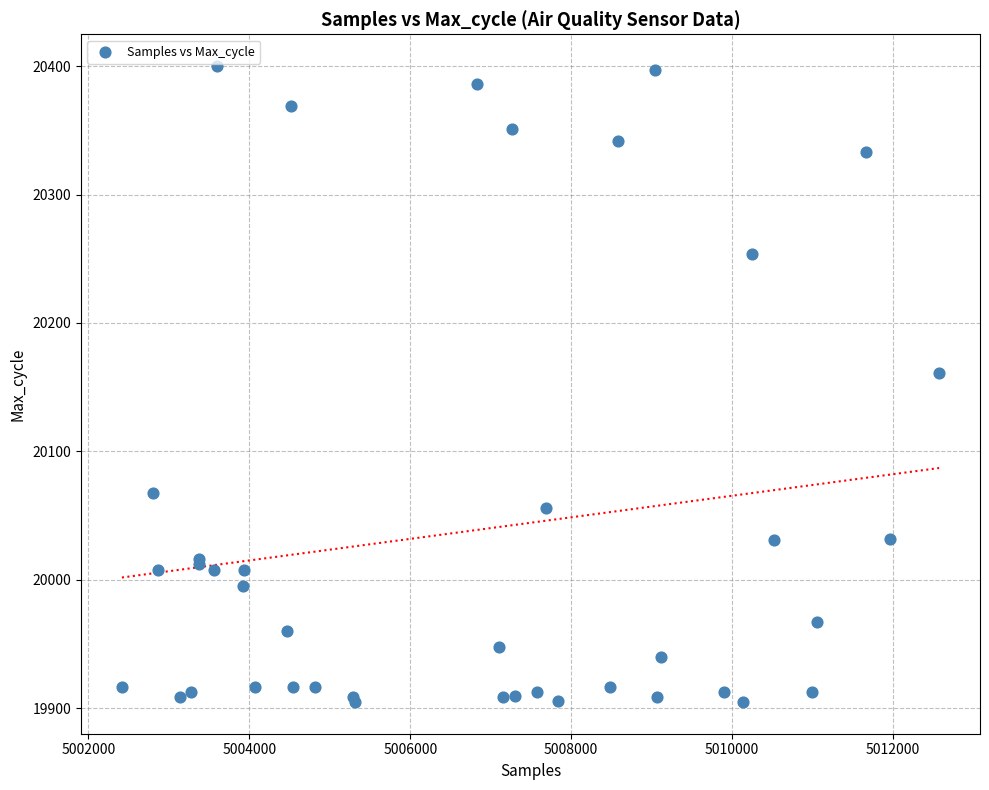

What Y value in the scatter plot is closest to 20152?

20161